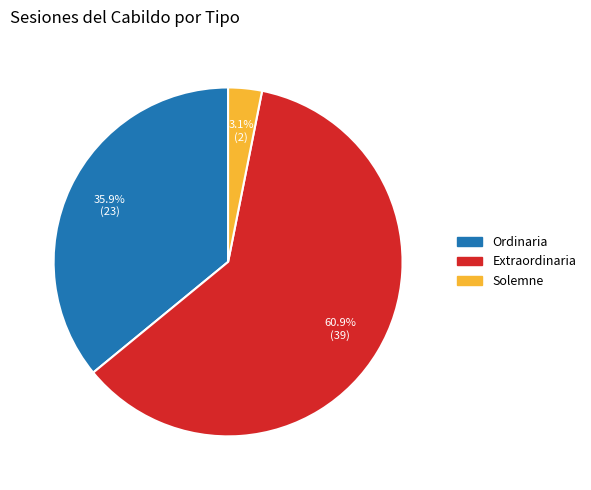

Is there any slice that represents more than half of the pie?

Yes